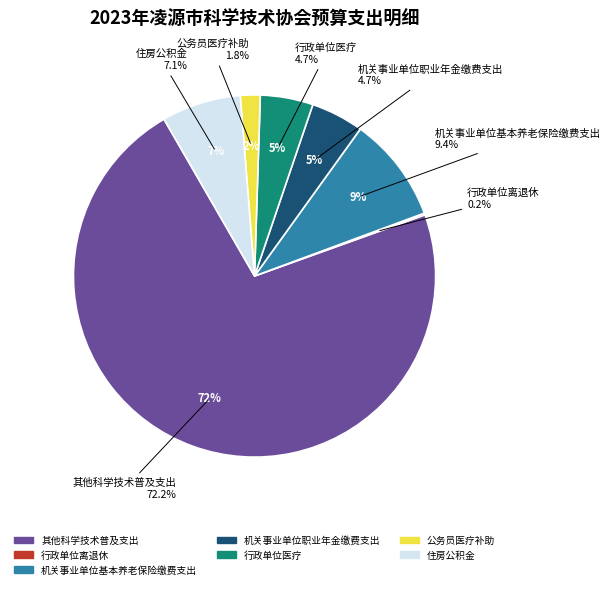

Count the number of slices in the pie.

7